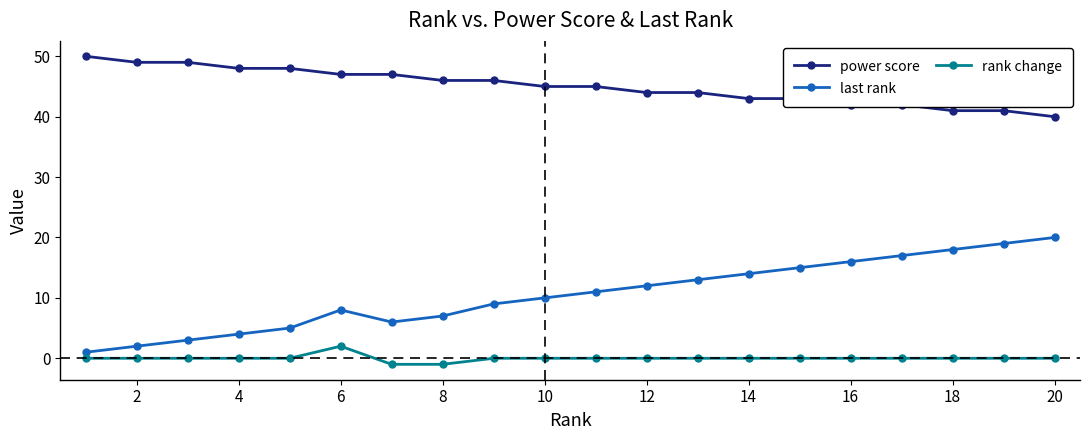

Rank the series by their maximum value, from lowest to highest.

rank change, last rank, power score